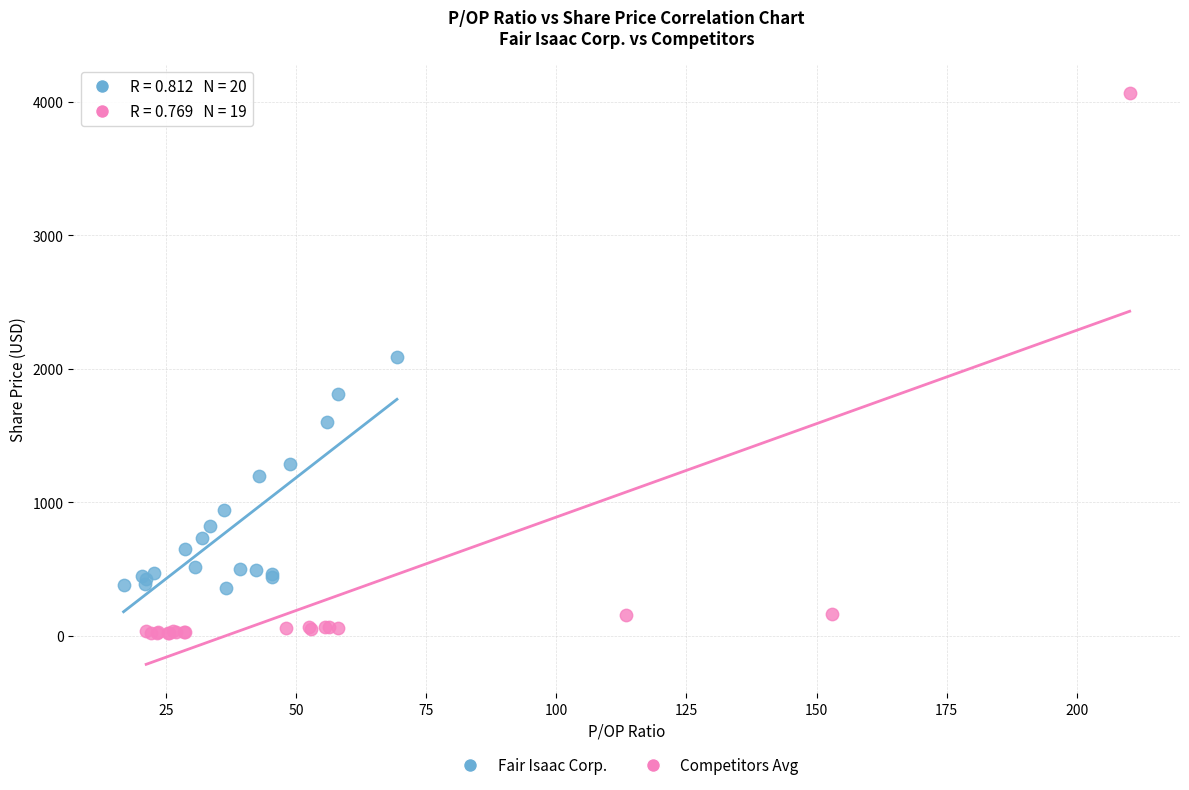

Which series has the largest Y range (max minus min)?

Competitors Avg